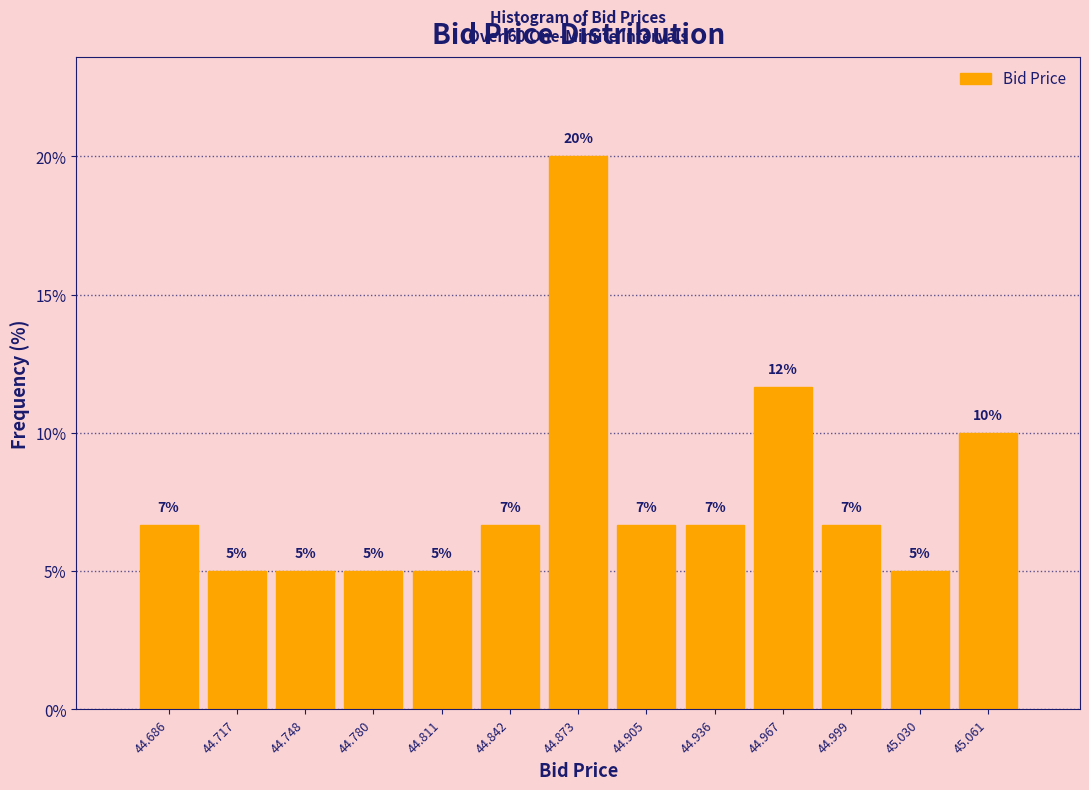

Over which range of the x-axis is the bar tallest?

44.860 to 44.890